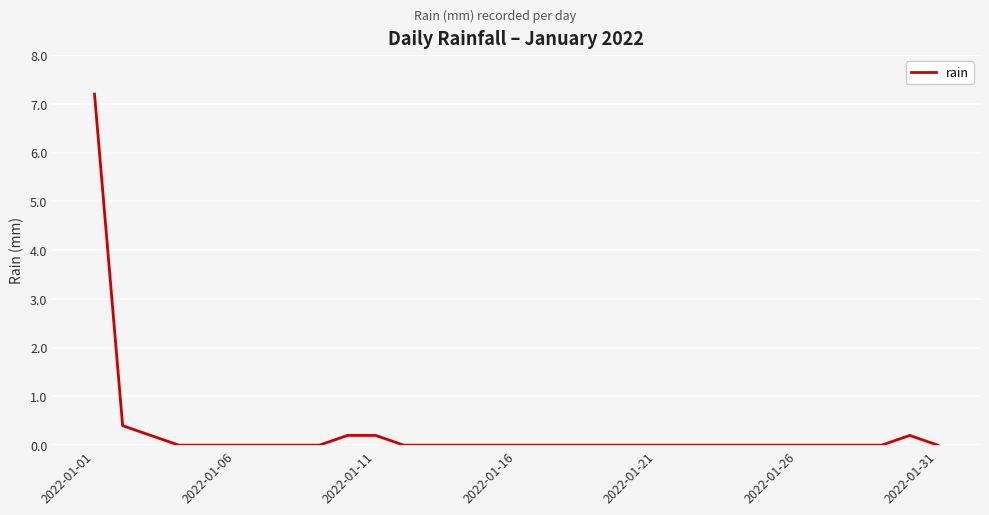

What is the difference between the maximum and minimum values?

7.2